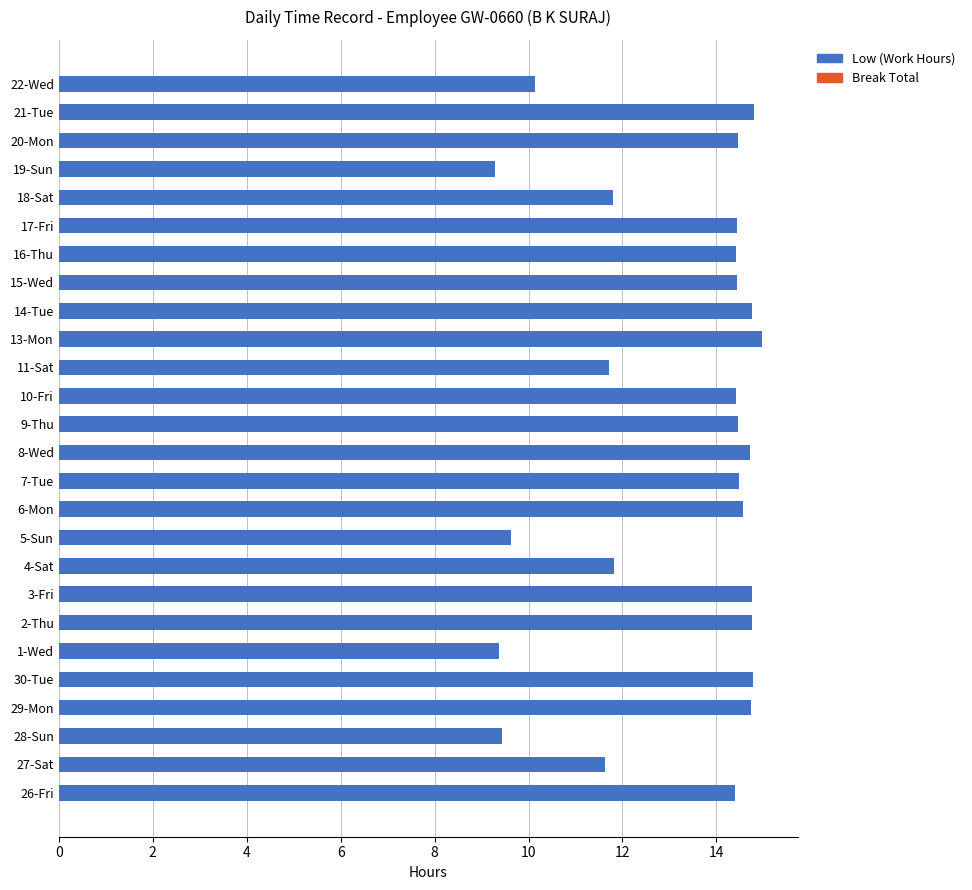

What is the smallest value displayed?

9.3